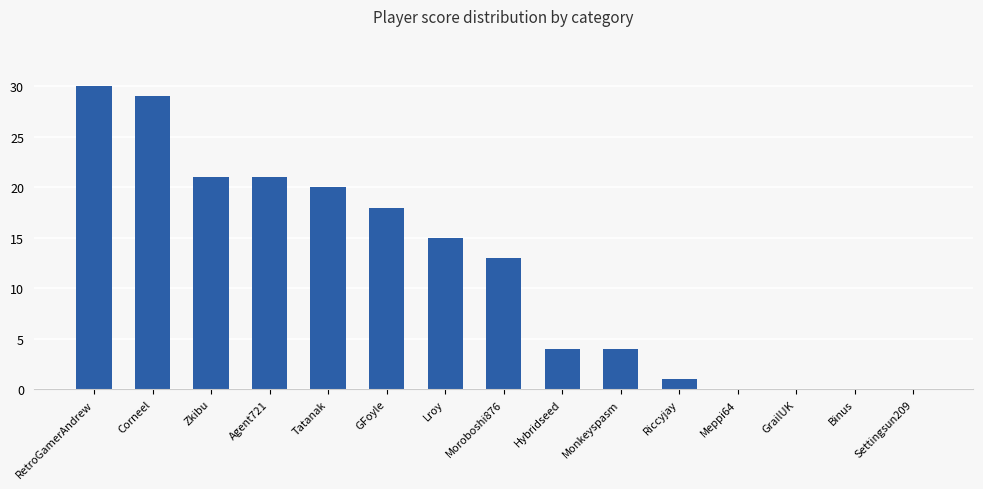

What is the change in value from Corneel to GrailUK?

-29